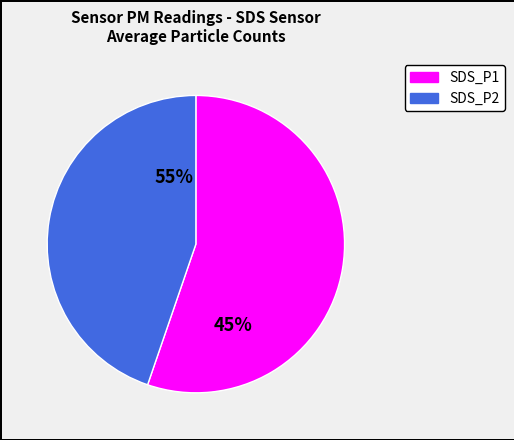

Which slice represents more than half of the pie?

SDS_P1